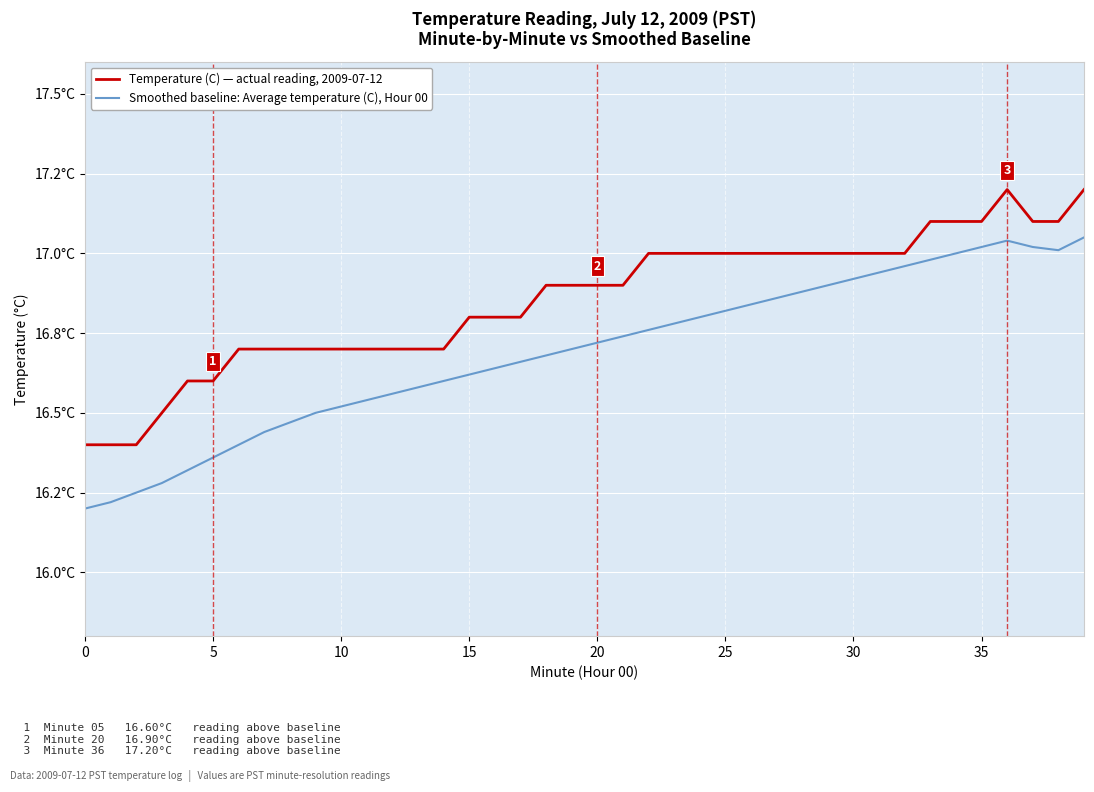

At how many categories does at least one series exceed 16?

40